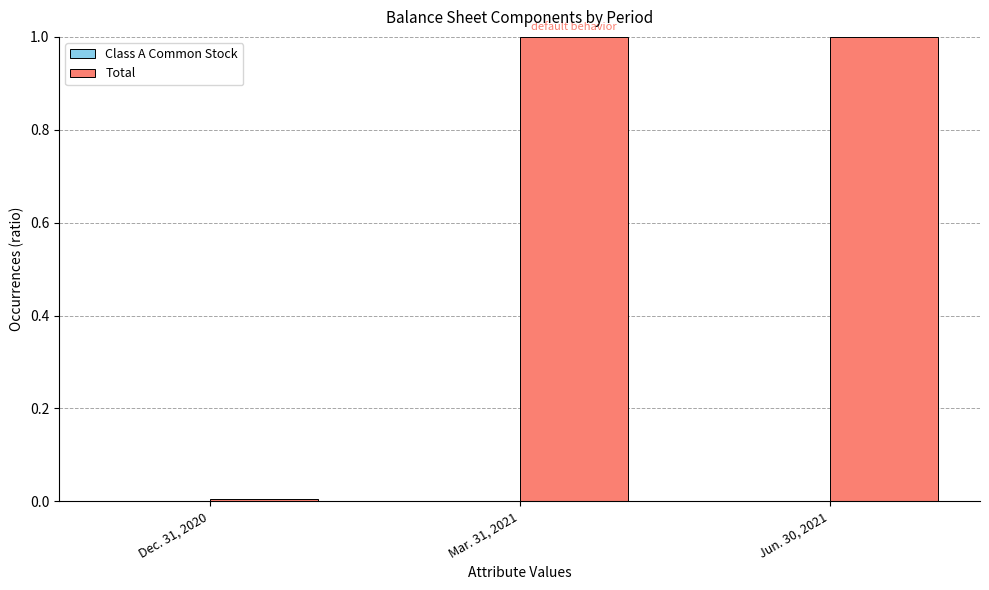

How many groups of bars are there?

3